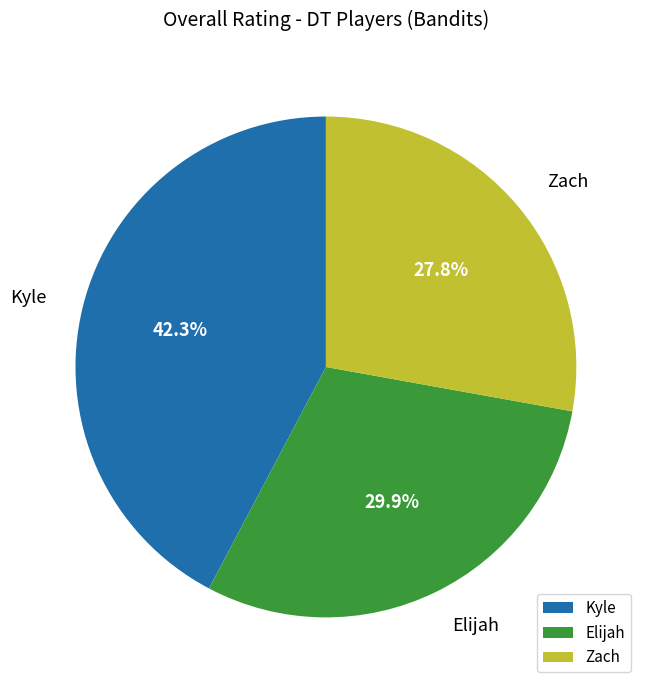

Is Kyle the majority of the pie?

No